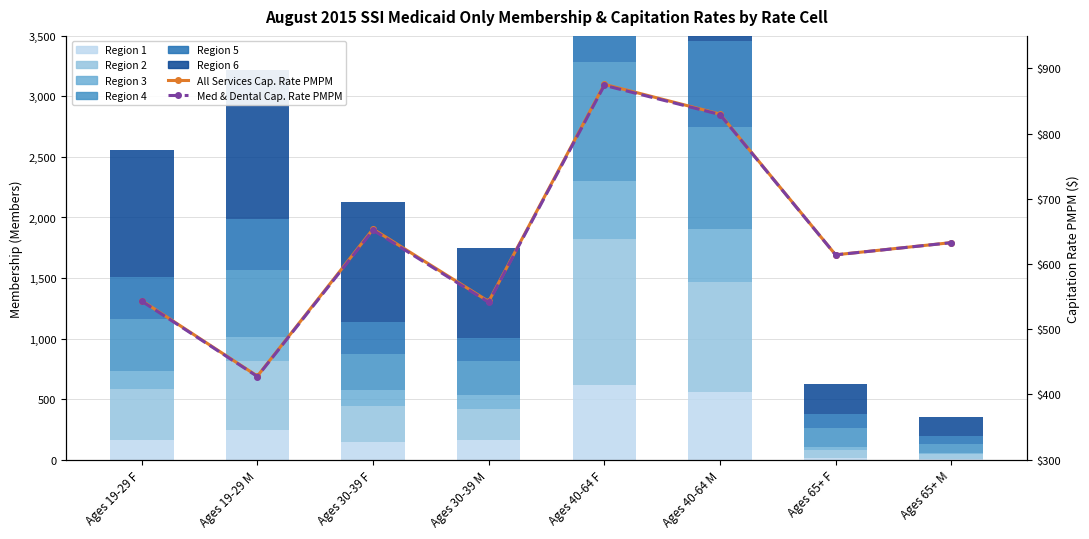

How many bars are there in total?

48